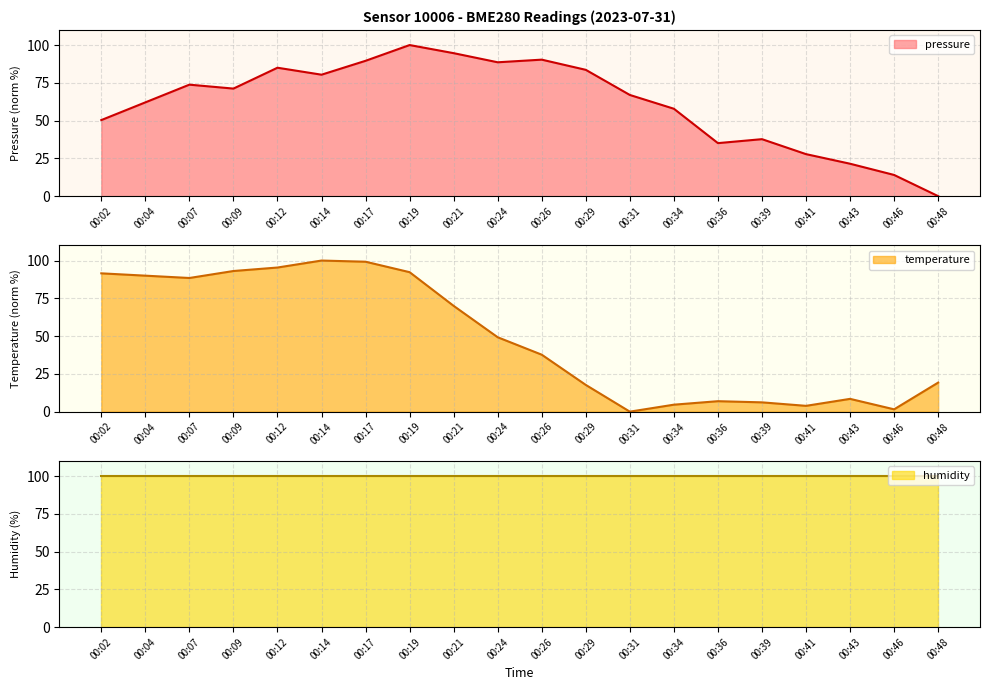

At which label does temperature first exceed 49?

00:02